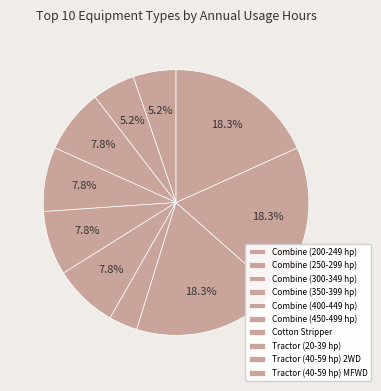

Count the number of slices in the pie.

10